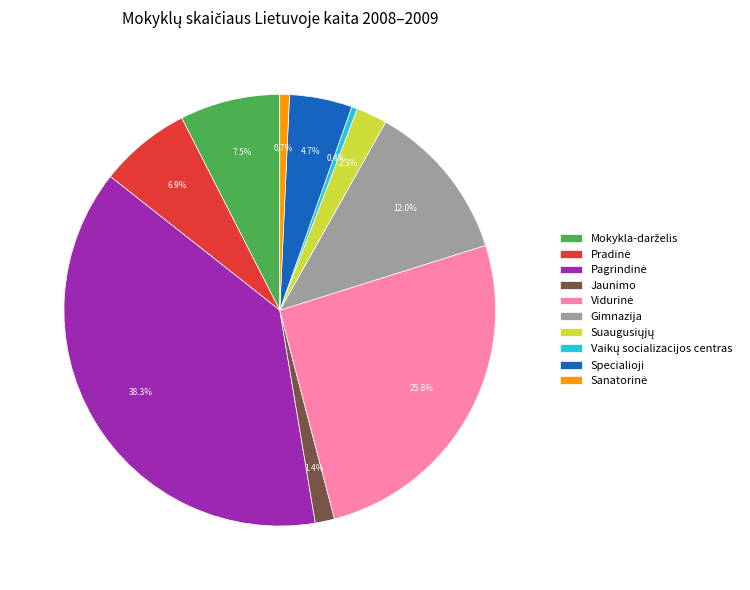

Does any single category account for the majority?

No